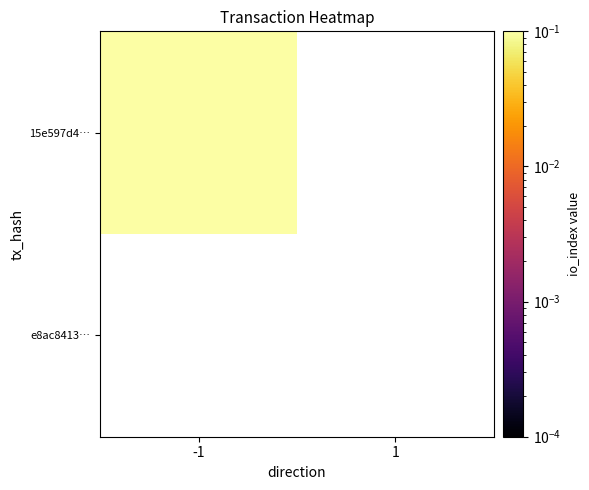

Is it true that 15e597d433891c0f8c1fc13ffd759762fa97a01 equals 1 at -1?

True